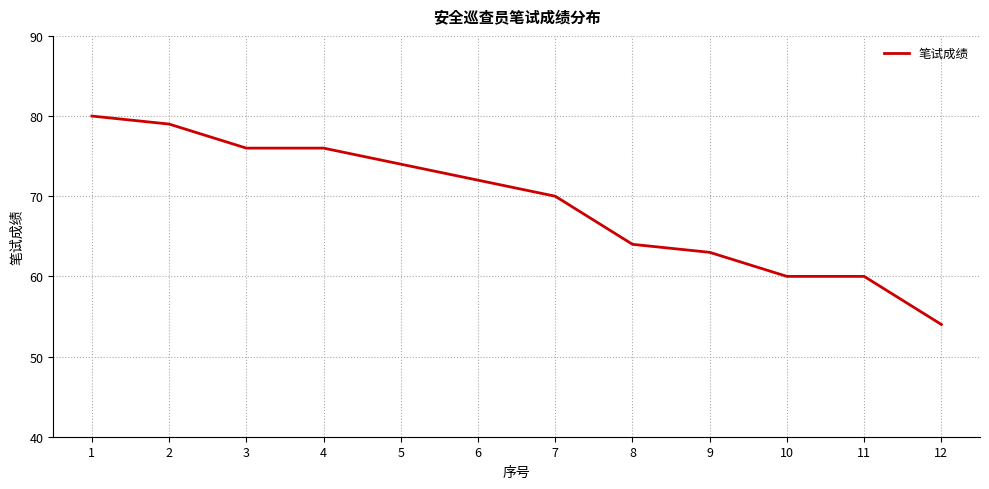

What is the difference between the maximum and minimum values?

26